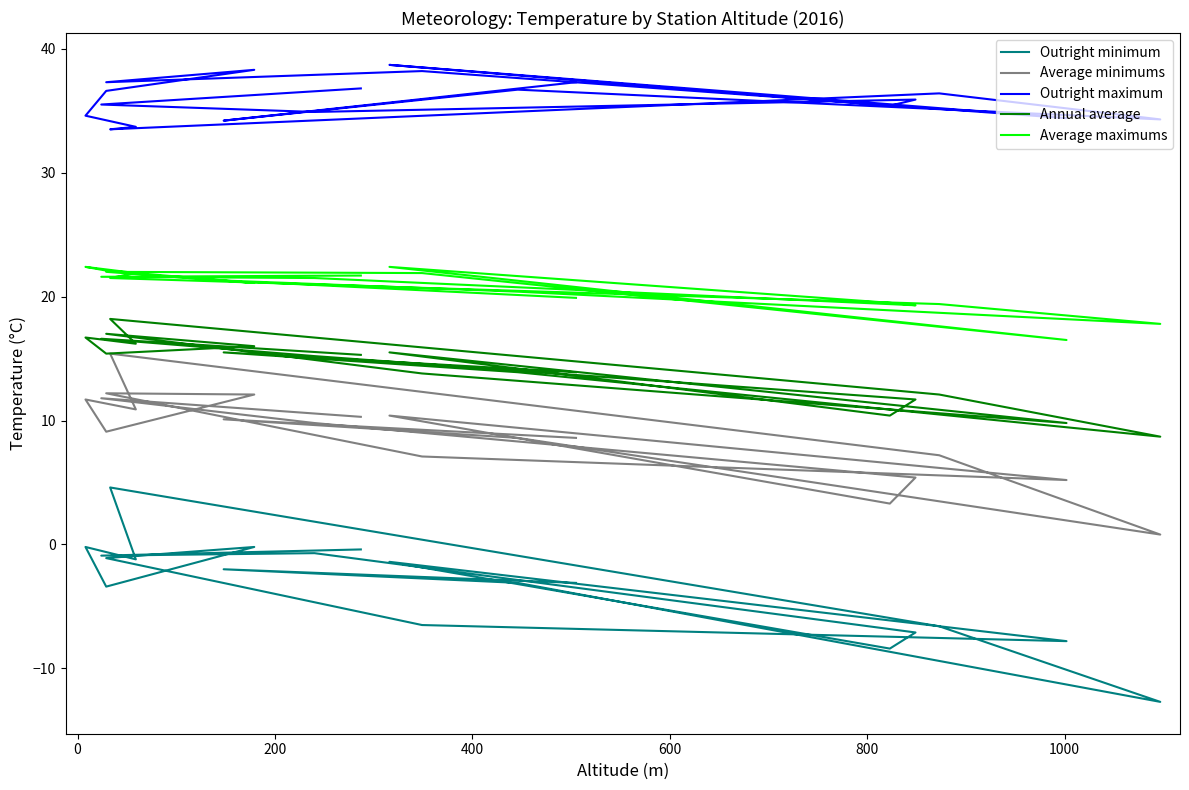

The value of Outright maximum at 9 is 21.9. True or false?

False